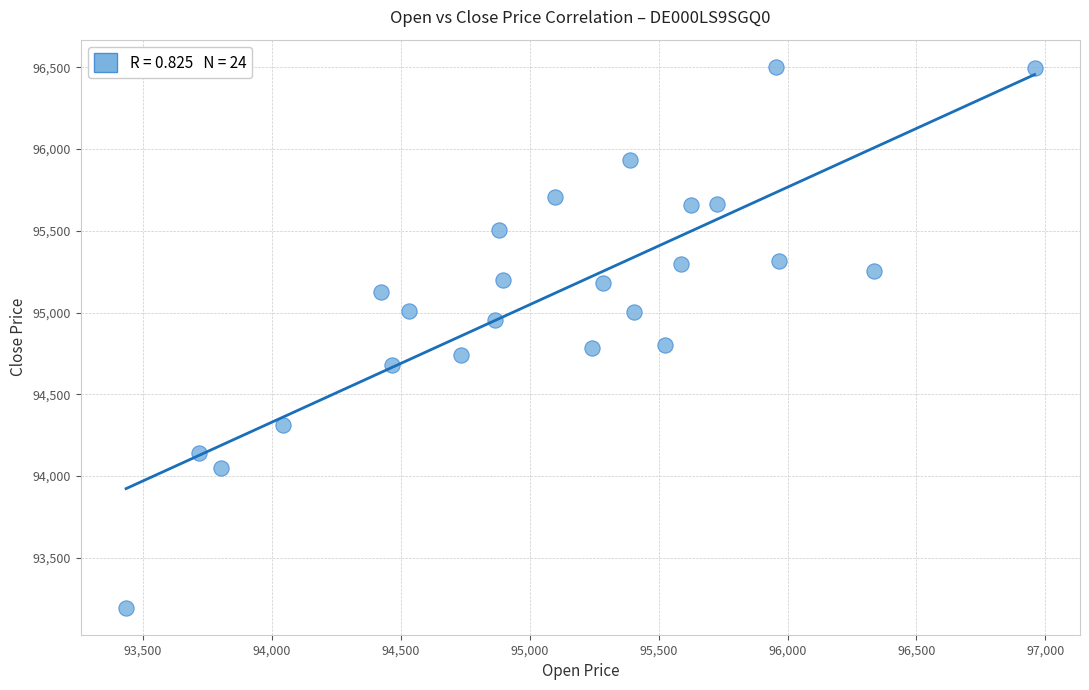

What is the range of Y values (max minus min)?

3308